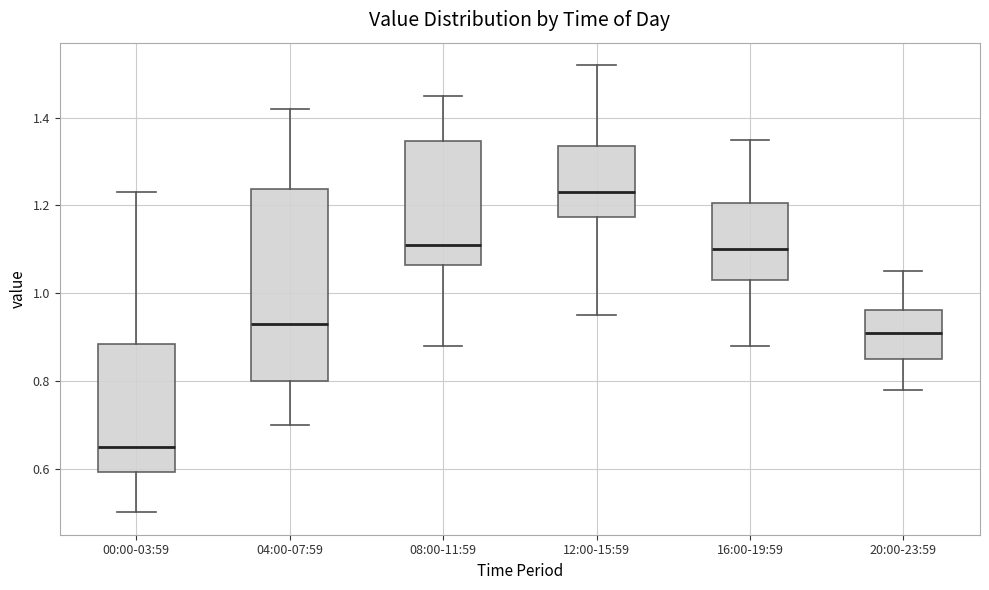

Which box's median line is the highest?

12:00-15:59